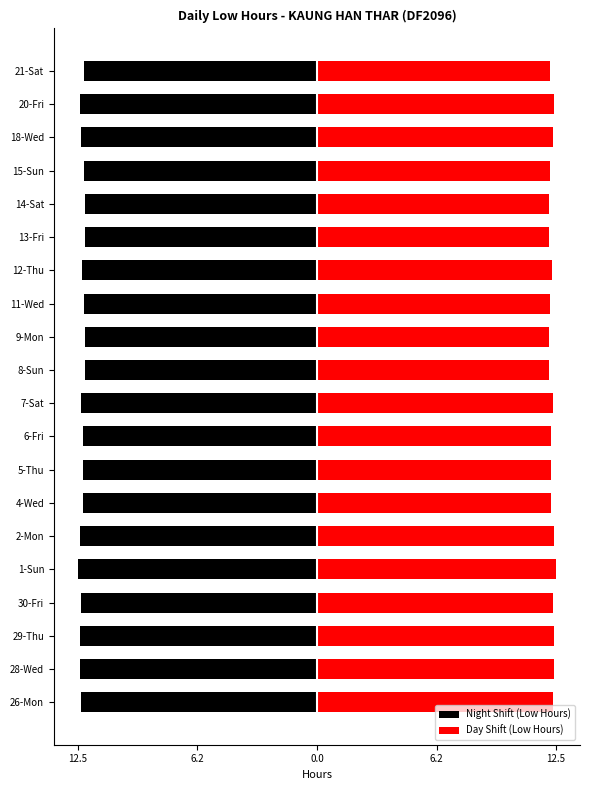

Count the number of data series in this chart.

2